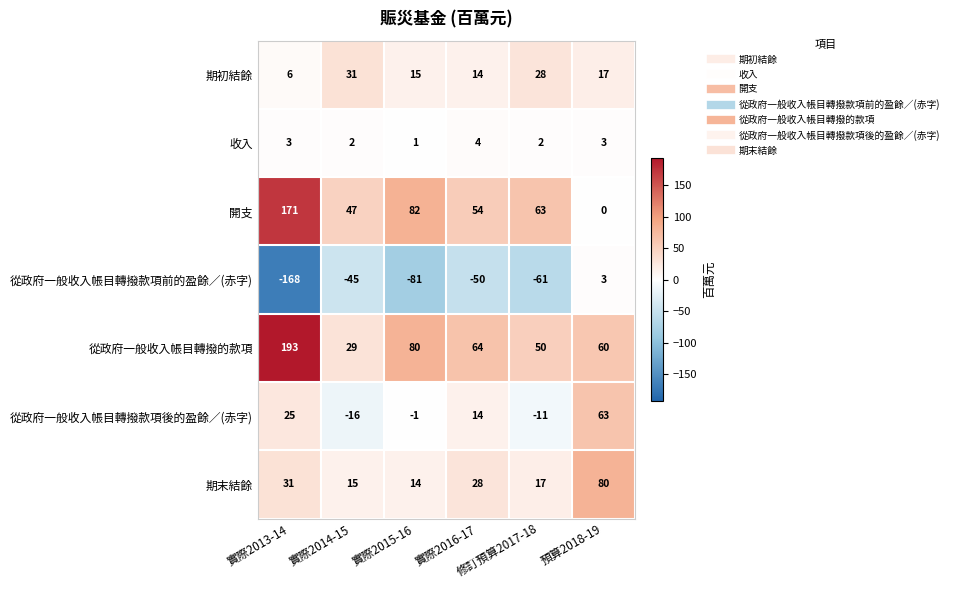

What is the total value across all series at 實際2014-15?

63